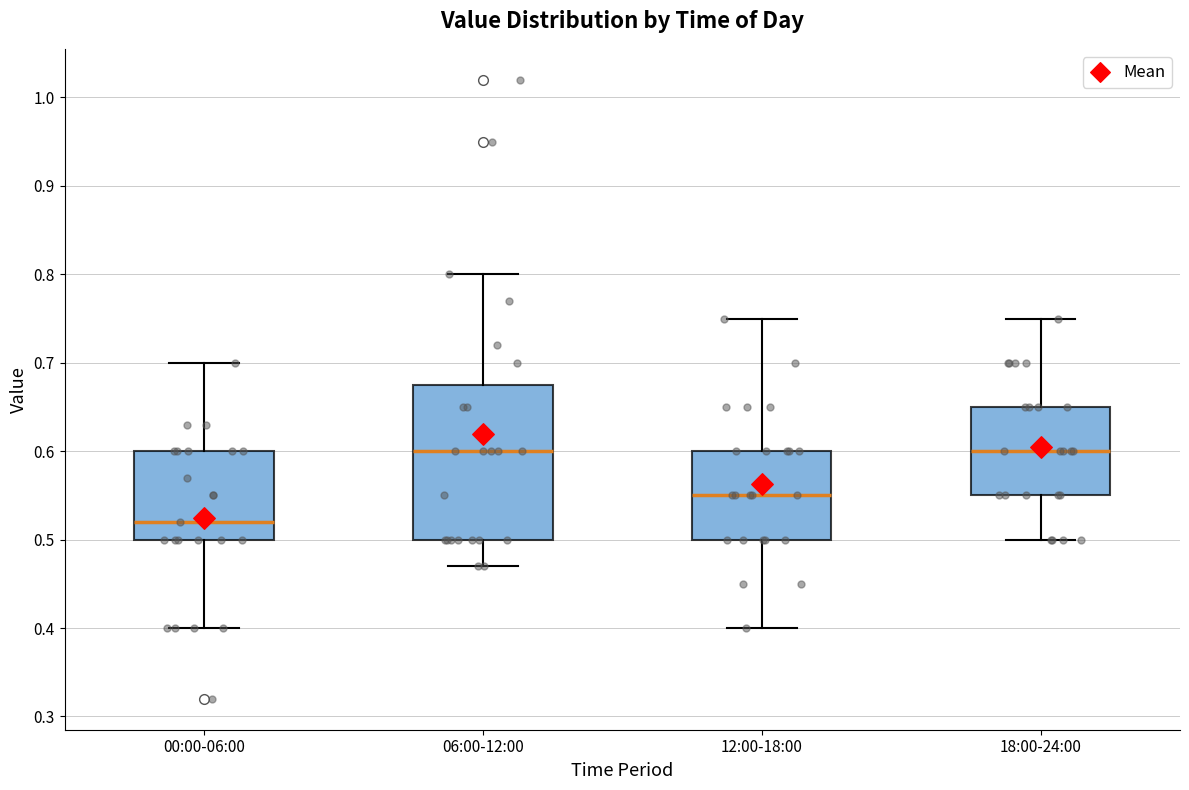

Where does the median line of the box for 00:00-06:00 sit on the y-axis? The values are not printed on the chart, so give them approximately, as read against the axis.

0.52